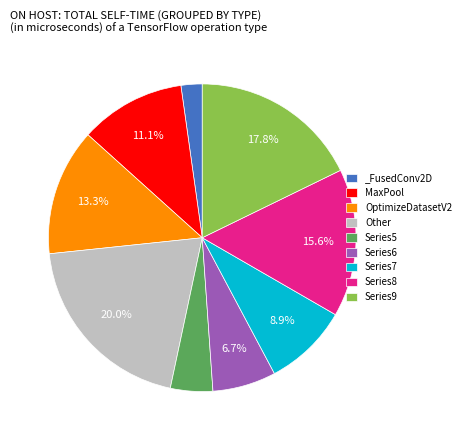

To the nearest percent, what is the difference between the largest and smallest slice percentages?

18%